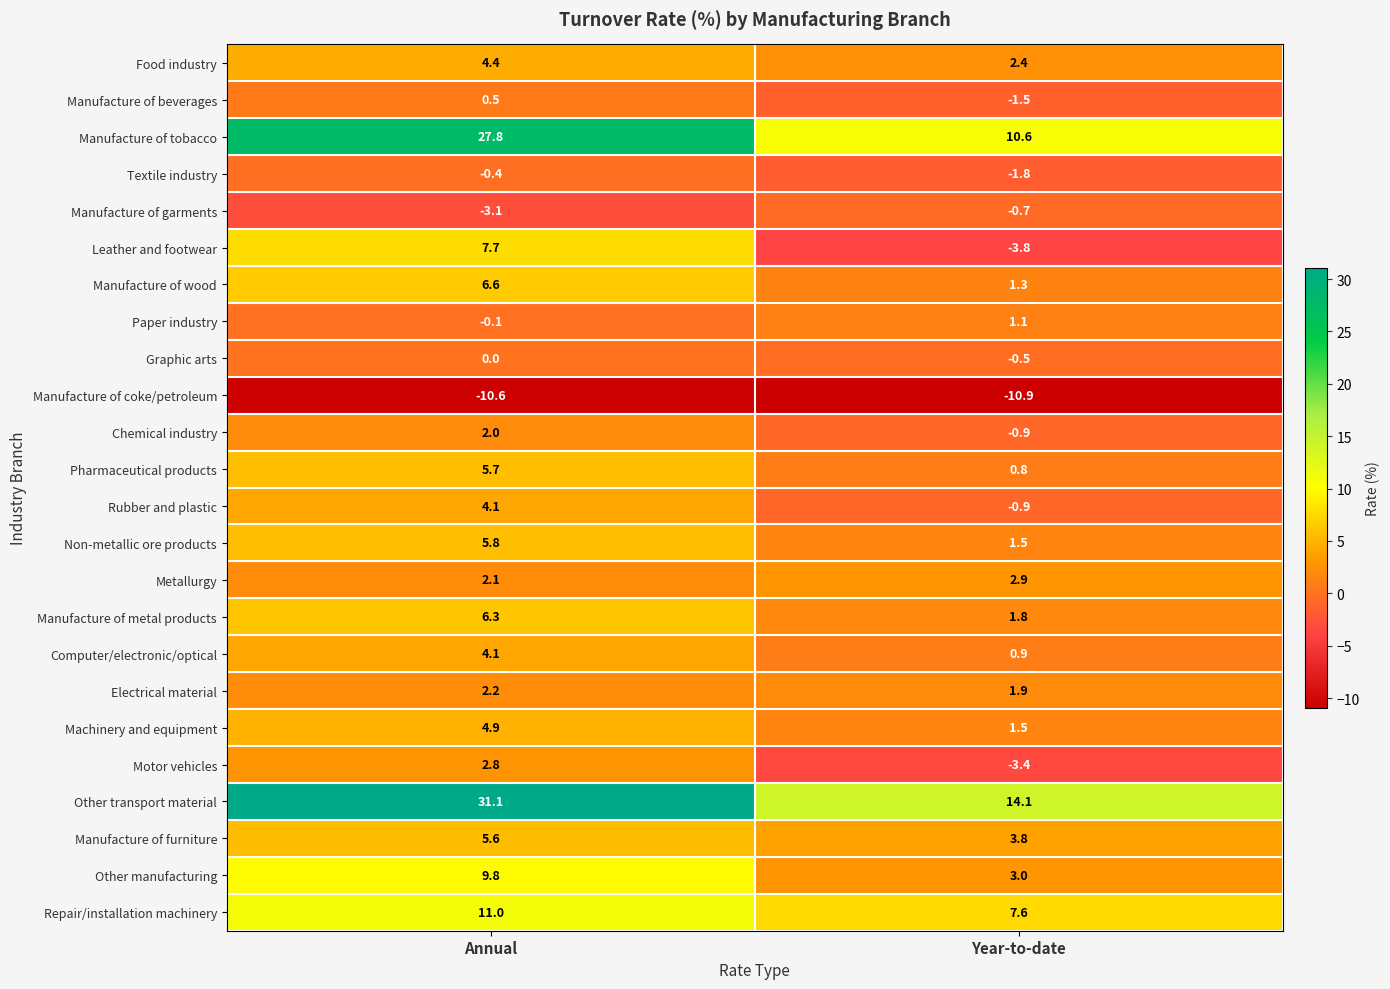

At which label is Textile industry closest to -1?

Annual